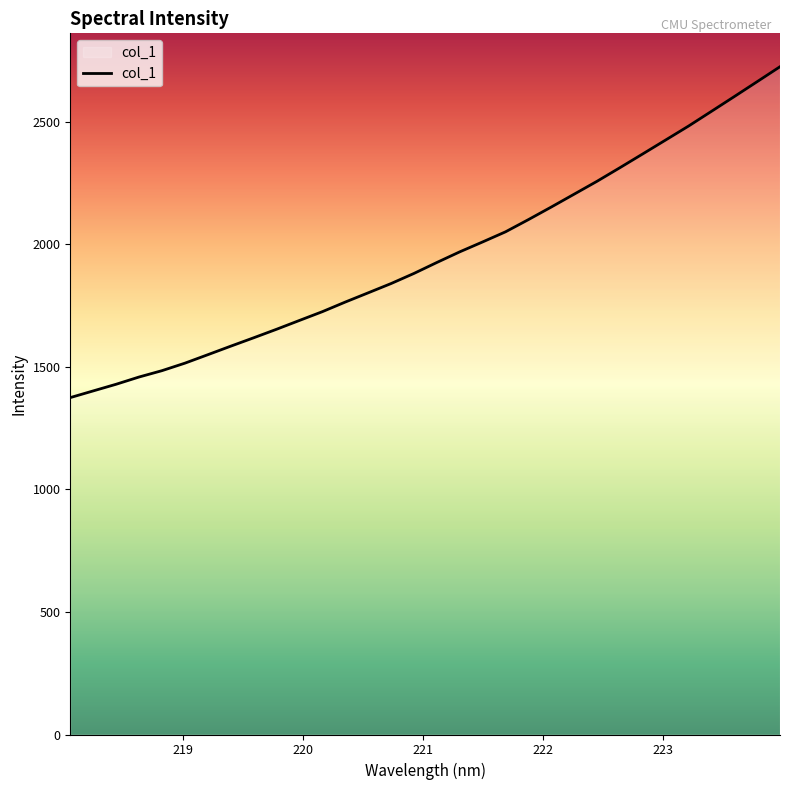

What is the difference between the maximum and minimum values?

1349.6